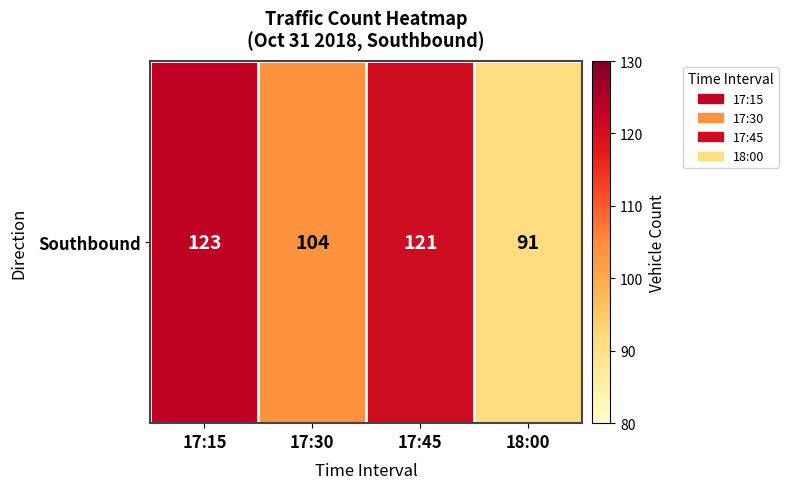

How many data points are less than 121?

2